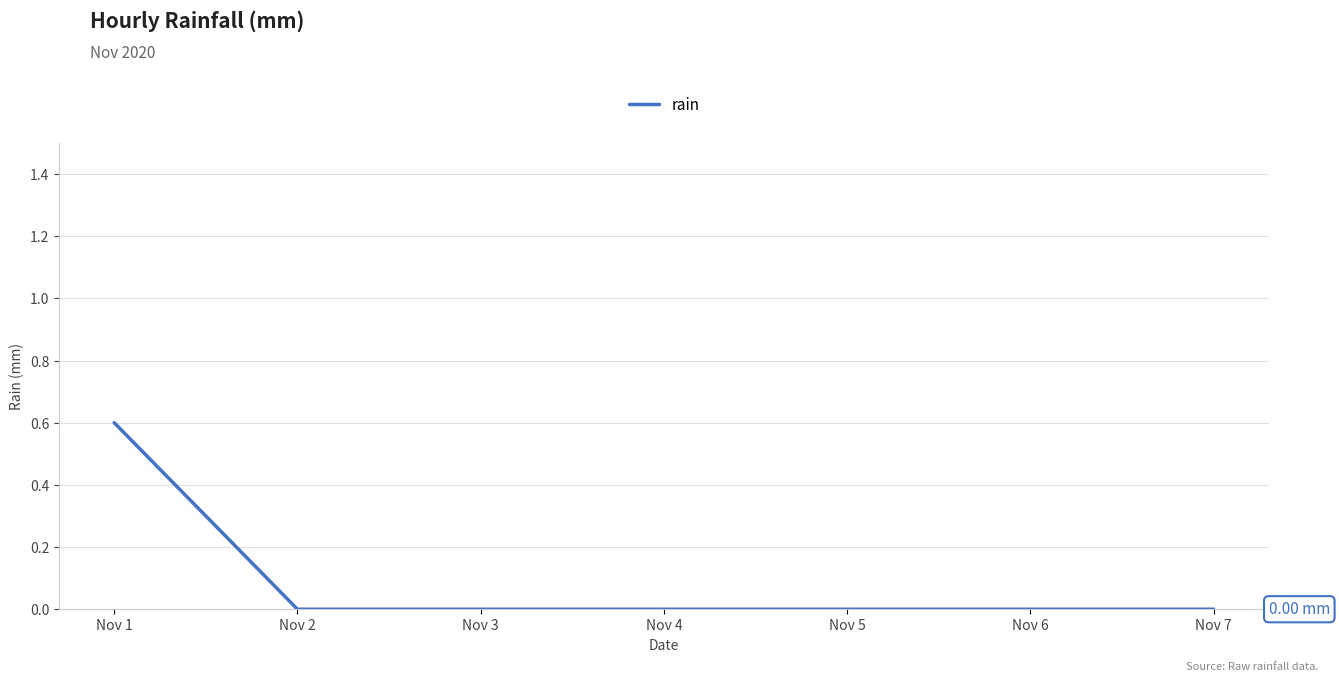

Reading left to right, transcribe all the data shown in this chart.

0.6	0.0	0.0	0.0	0.0	0.0	0.0